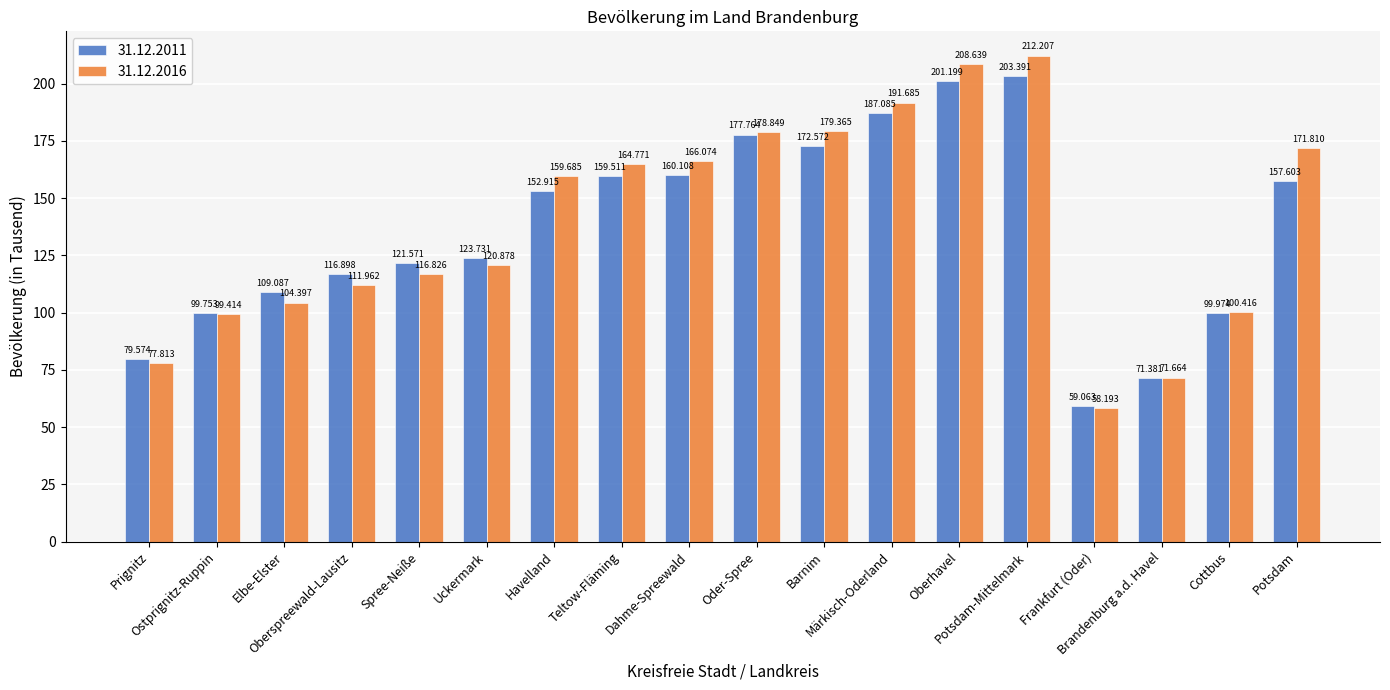

How many data points in 31.12.2011 are above 152?

9